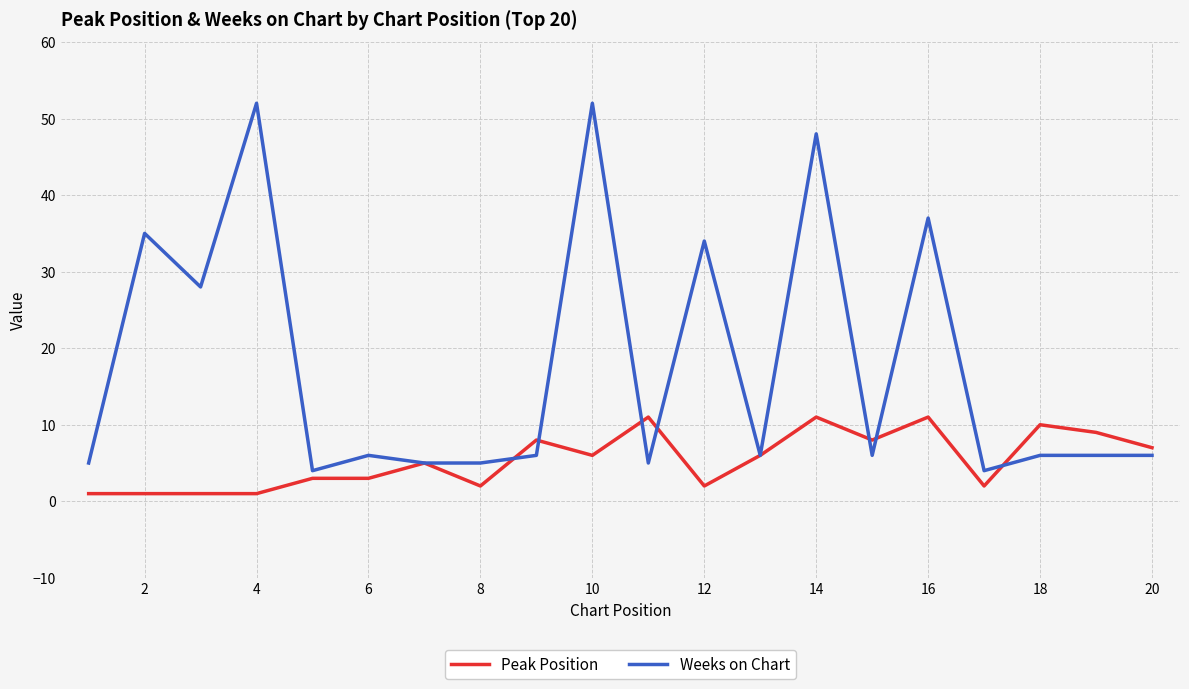

How many lines are shown in the chart?

2